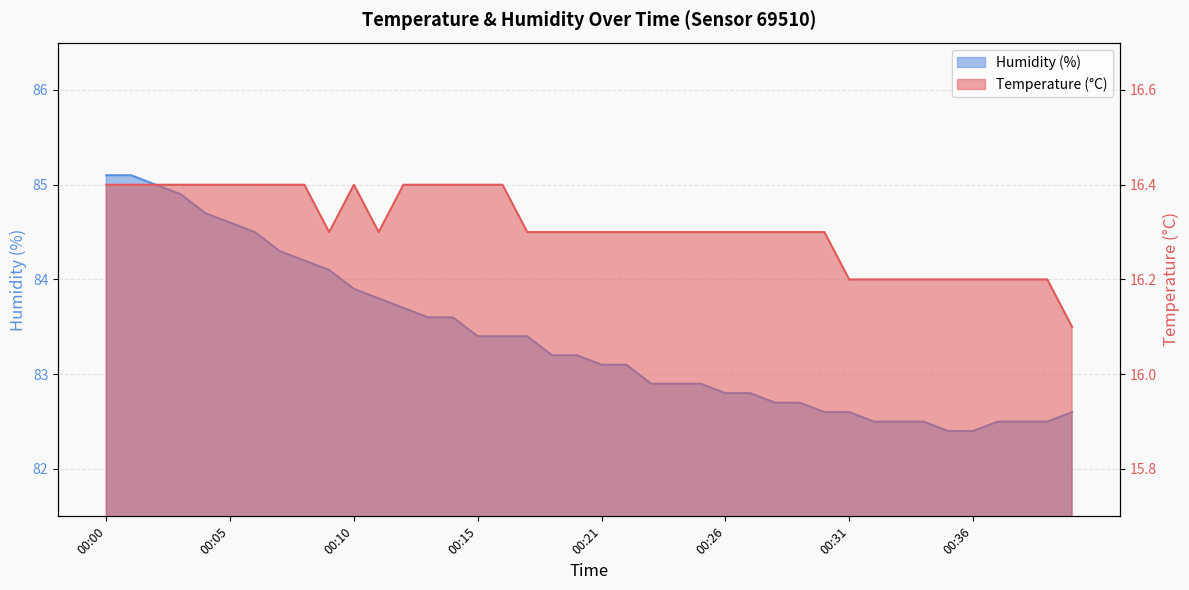

How many data points does each series have?

40